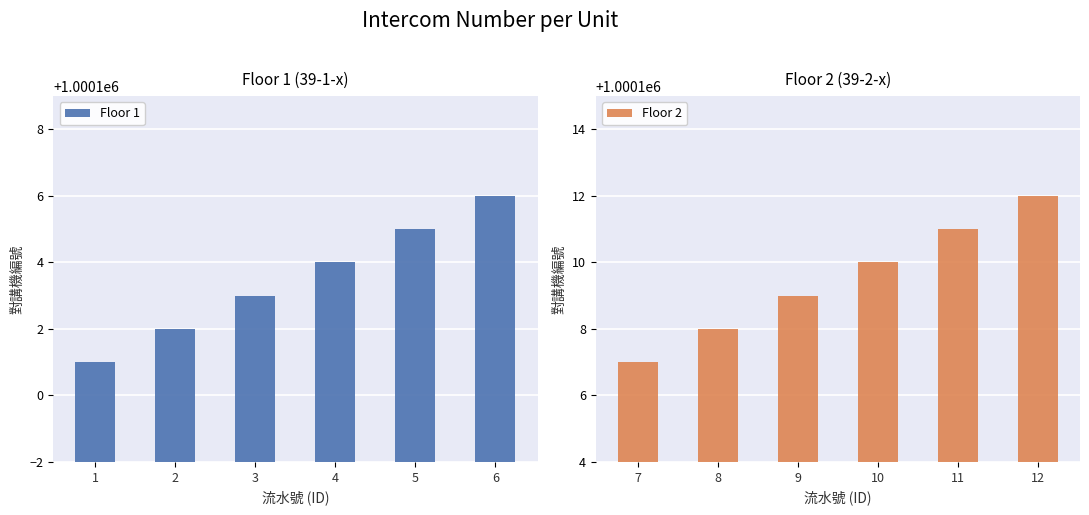

List the series in order of their overall mean, lowest first.

Floor 1, Floor 2